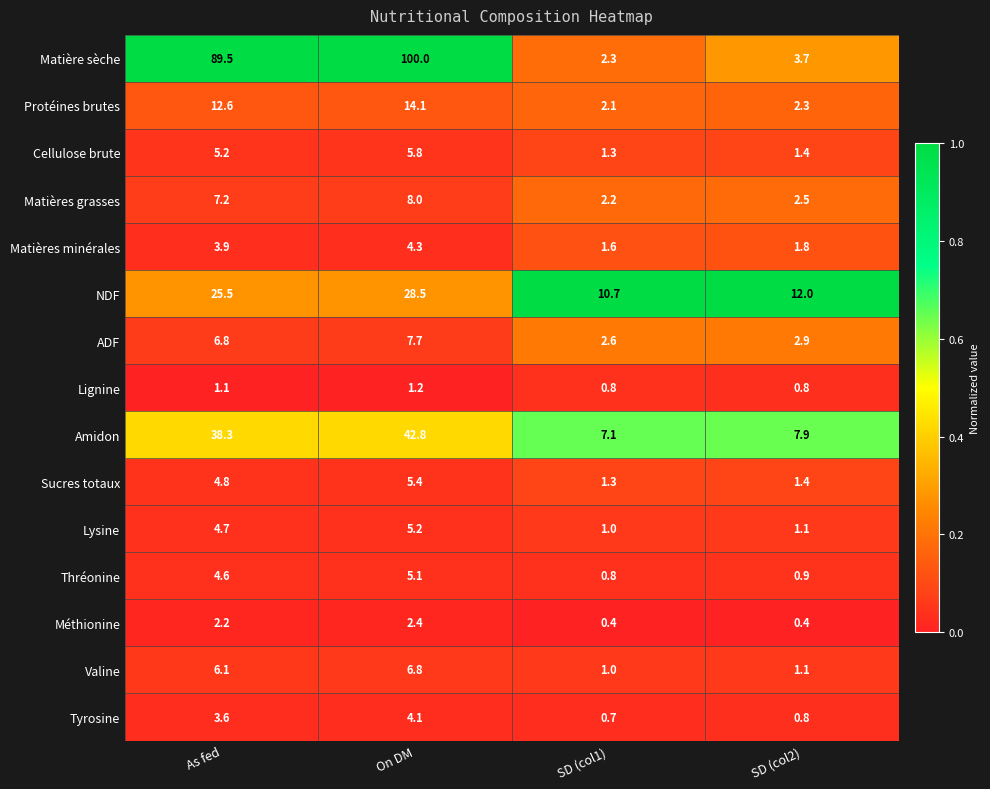

At how many categories does at least one series exceed 0?

4